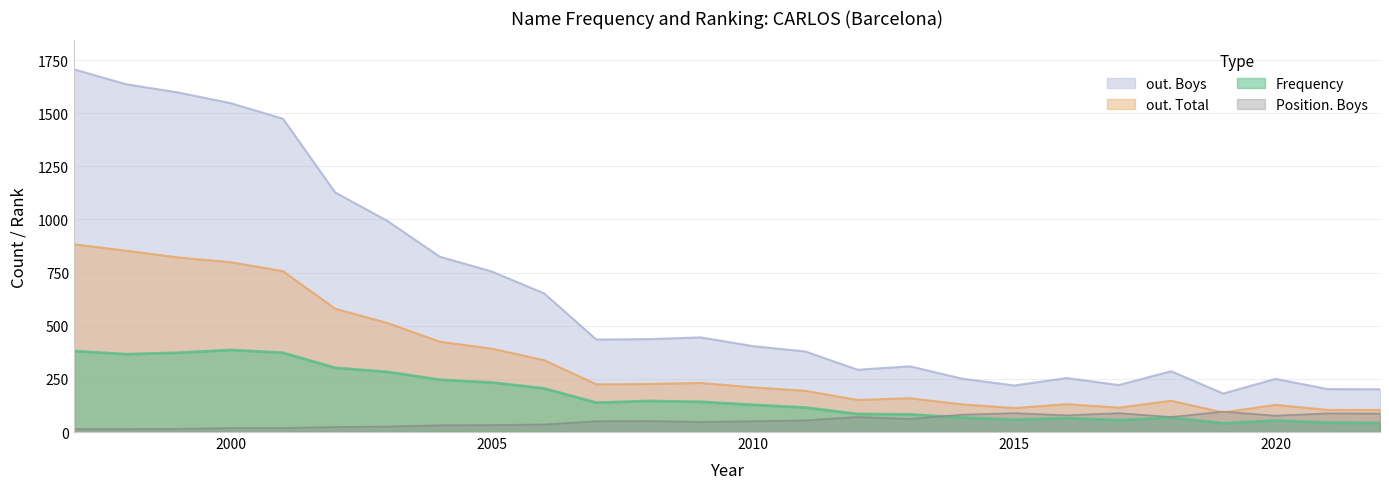

Count the number of data series in this chart.

4